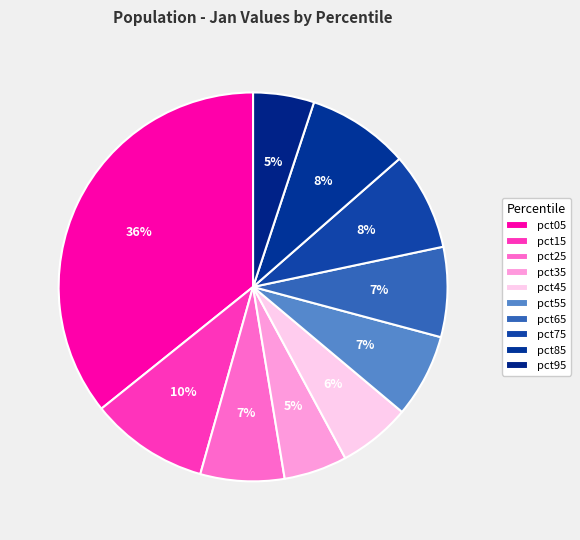

To the nearest percent, what portion does pct25 represent?

7%